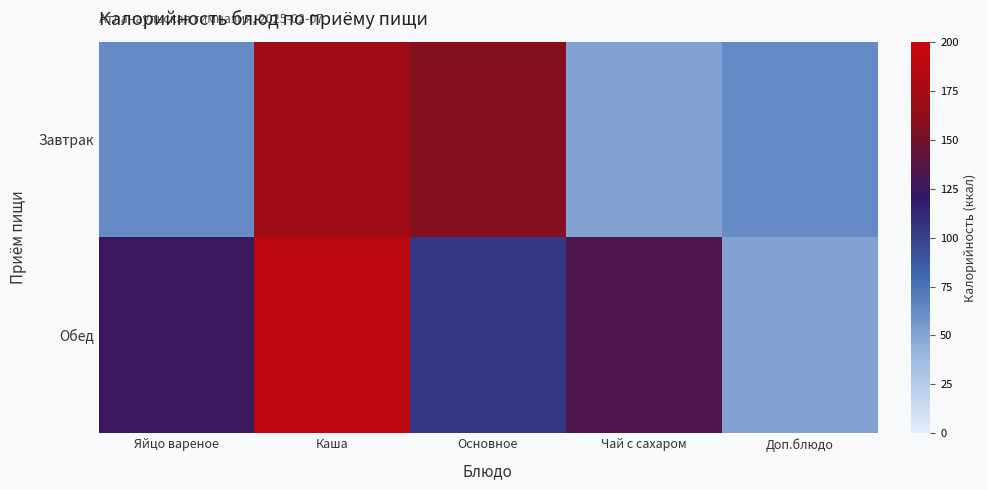

What is the smallest value displayed?

50